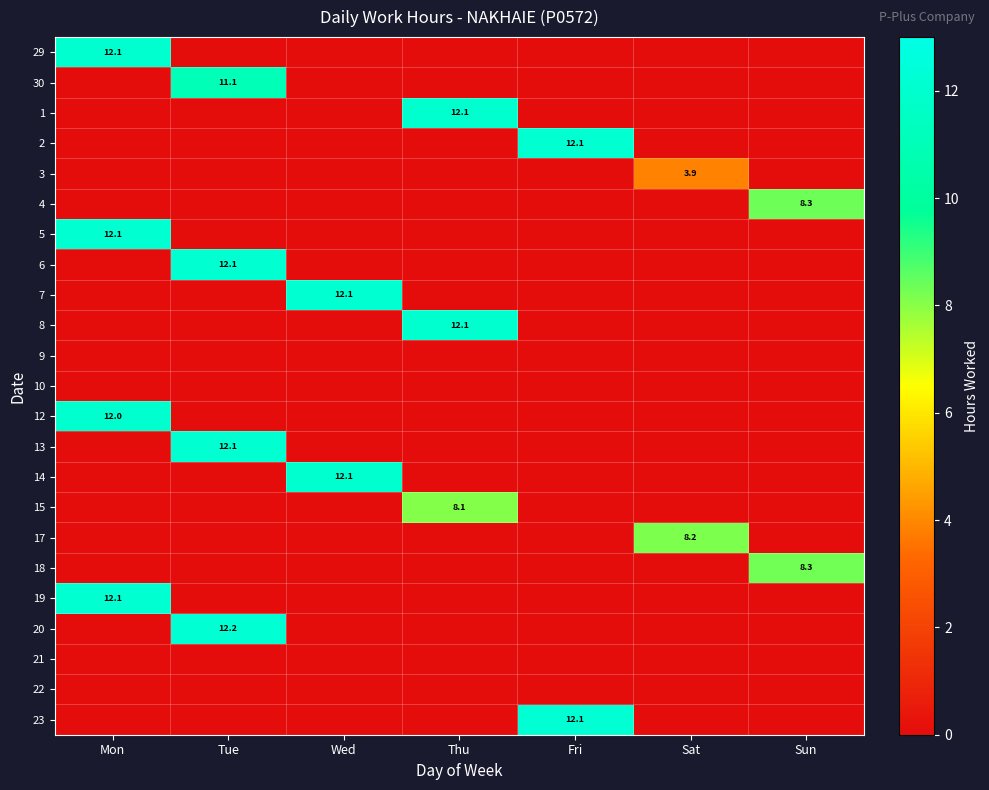

The value of 23 at Fri is 16.0. True or false?

False